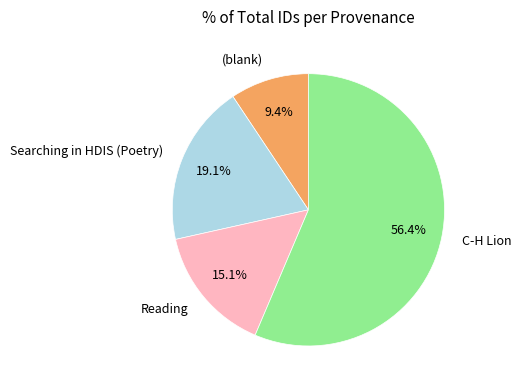

To the nearest percent, what portion does Searching in HDIS (Poetry) represent?

19%